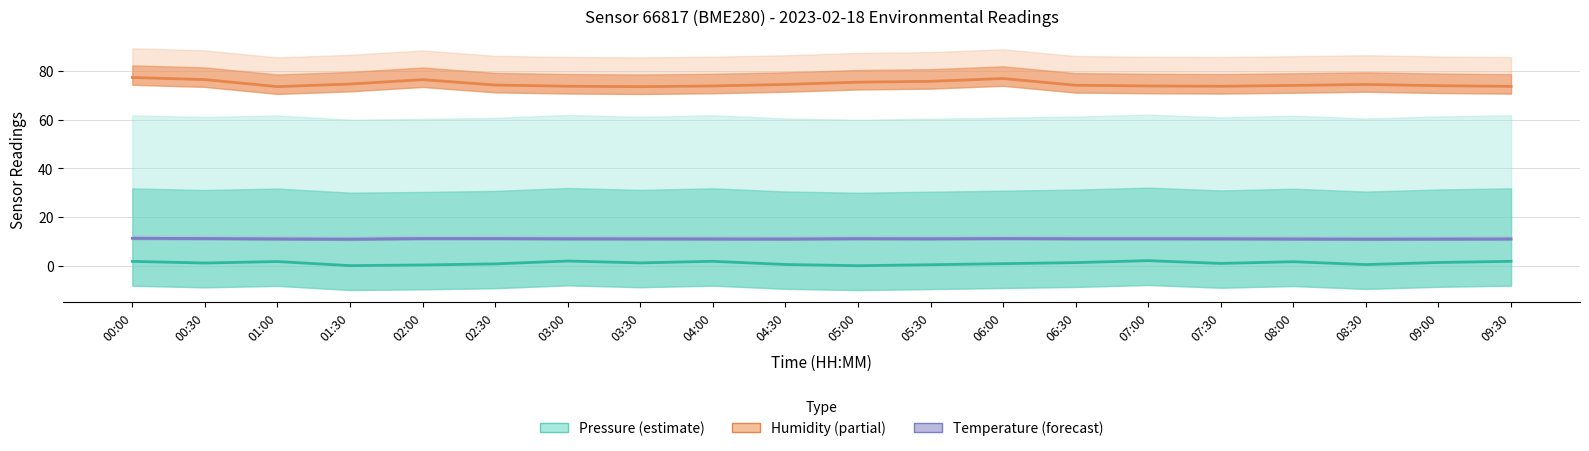

Rank the series at 06:00 from highest to lowest value.

humidity, temperature, pressure